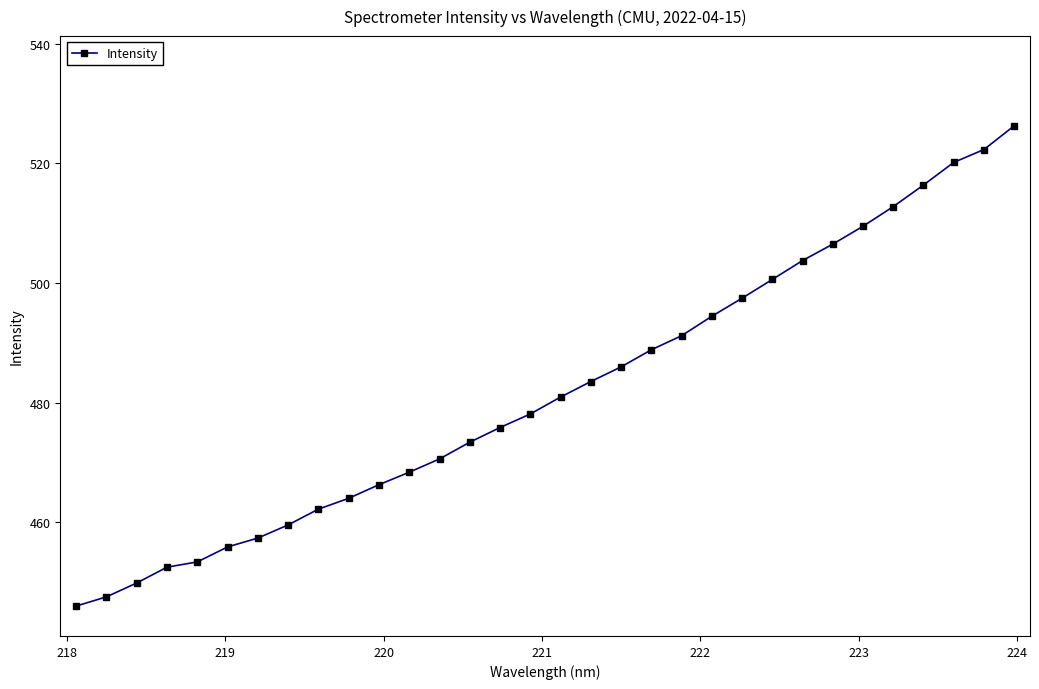

What is the value of the 16th point from the left?

478.1